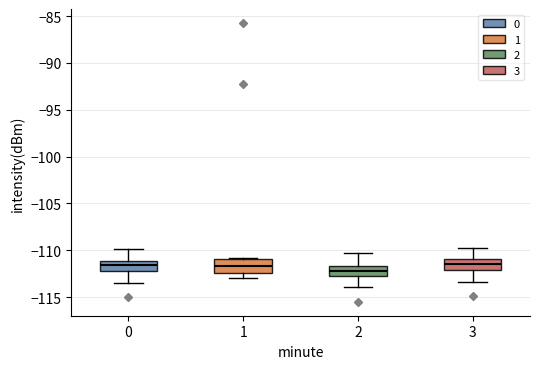

Where is the lower edge of the box at x = 2 on the y-axis? The values are not printed on the chart, so give them approximately, as read against the axis.

-112.5